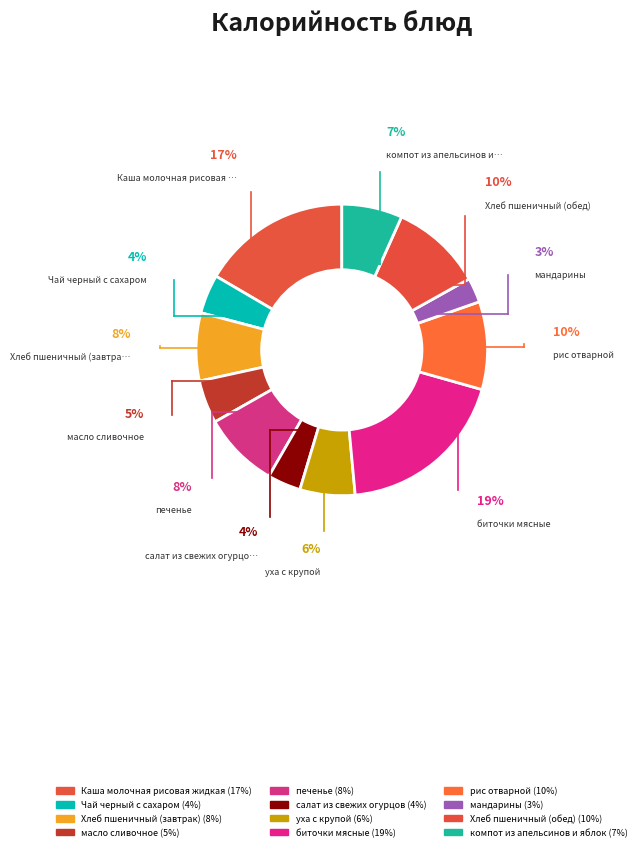

To the nearest percent, what is the difference between the largest and smallest slice percentages?

16%